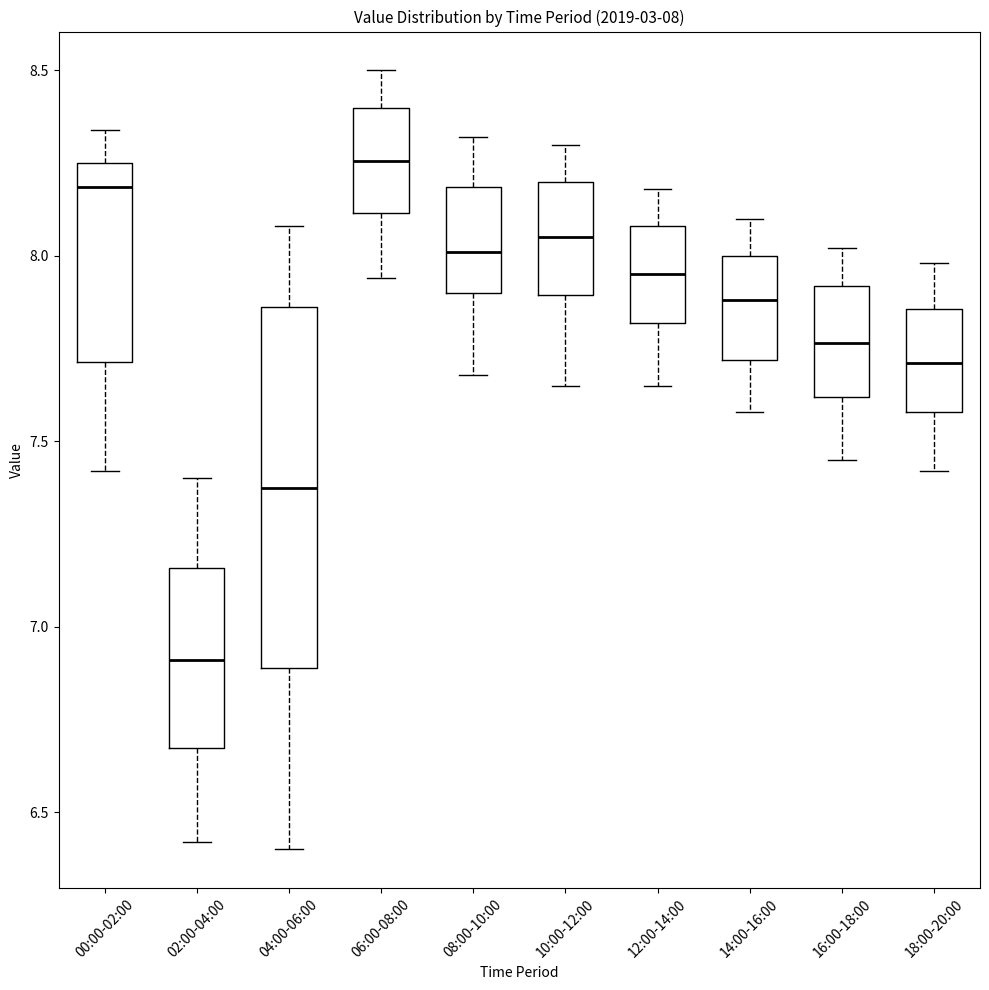

Which box's median line is the lowest?

02:00-04:00